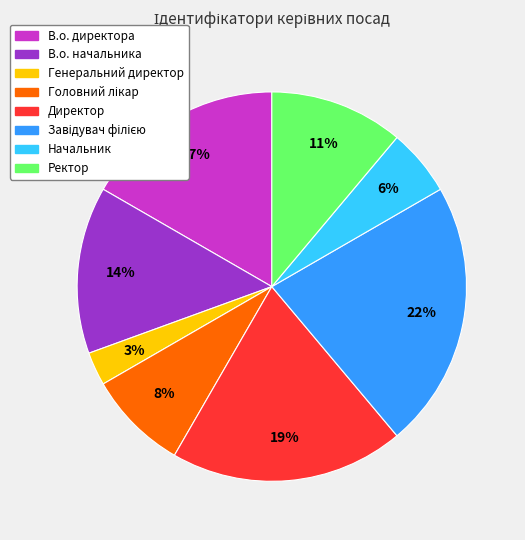

To the nearest percent, what percentage of the pie is Ректор?

11%